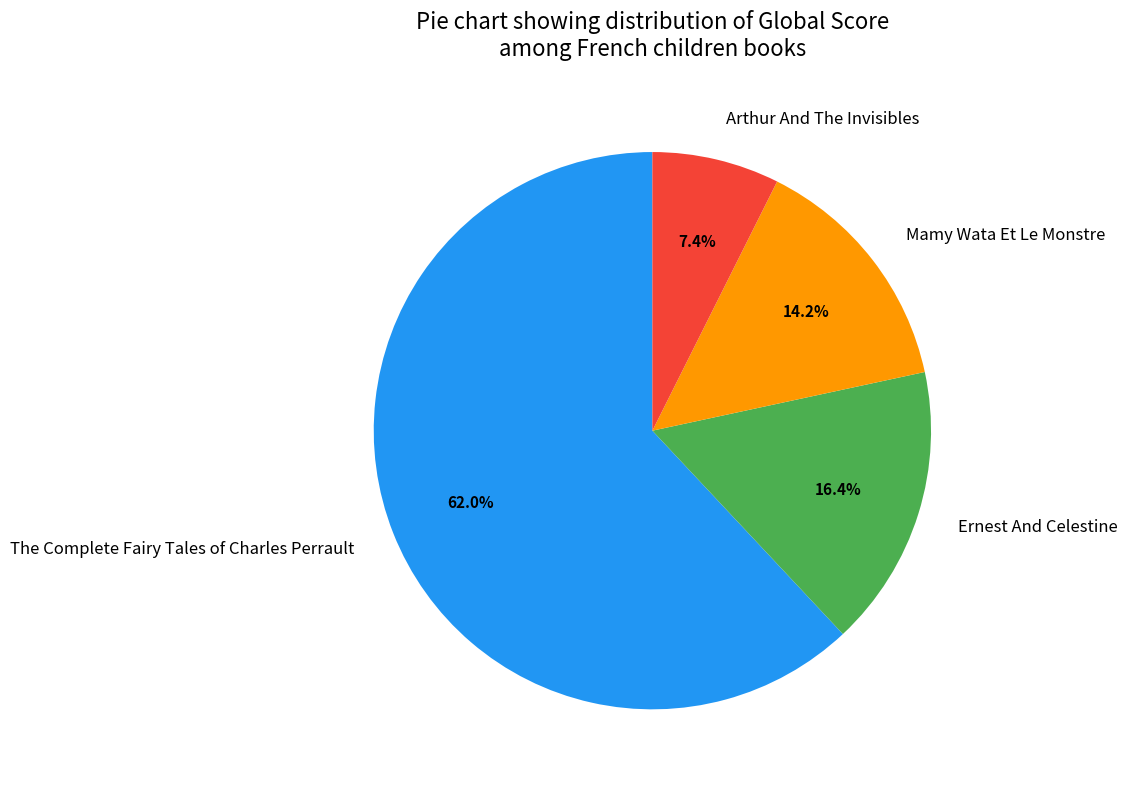

Which slice is the smallest?

Arthur And The Invisibles